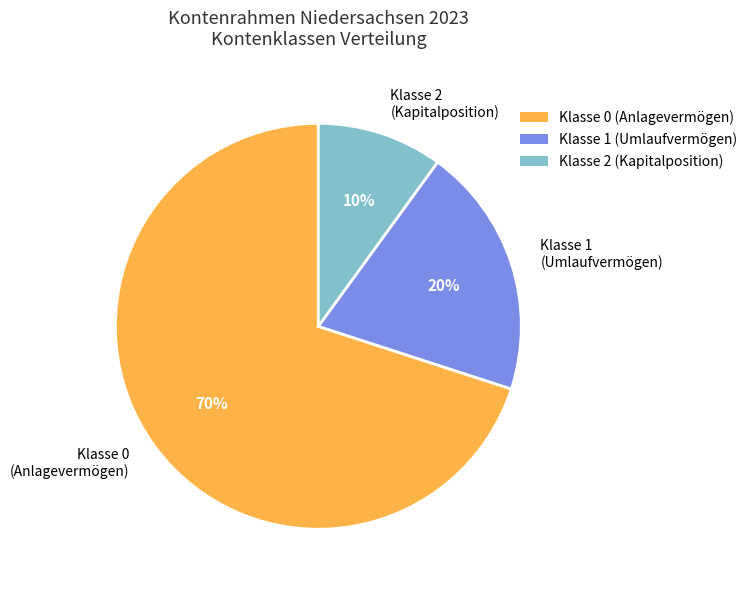

The Klasse 1 (Umlaufvermögen) slice represents 29% of the pie. True or false?

False